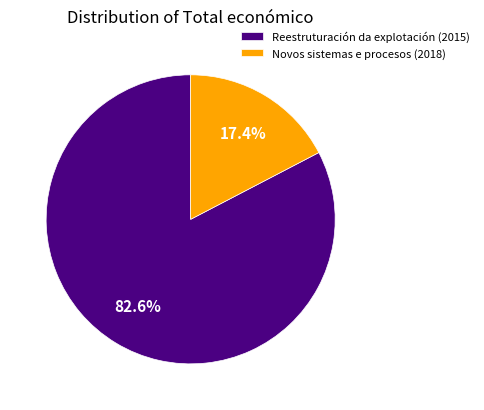

Is it true that Reestruturación da explotación (2015) is 70% of the pie?

False